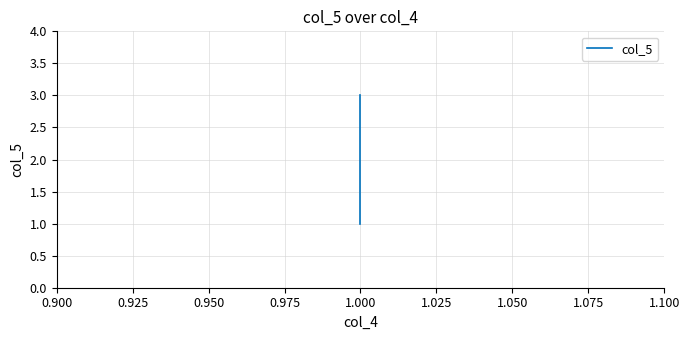

What is the difference between the maximum and minimum values?

2